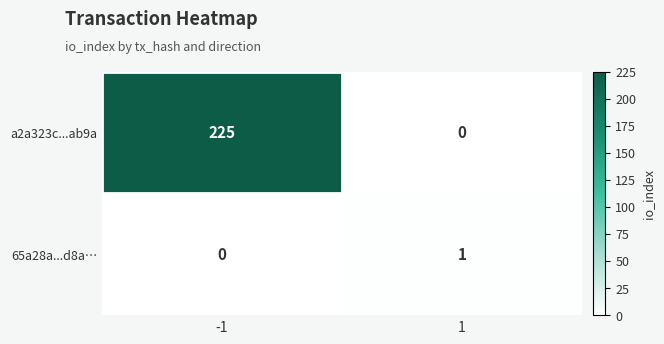

Reading right to left, what are all the values shown in this chart?

a2a323c...ab9a: 0	225
65a28a...d8a…: 1	0